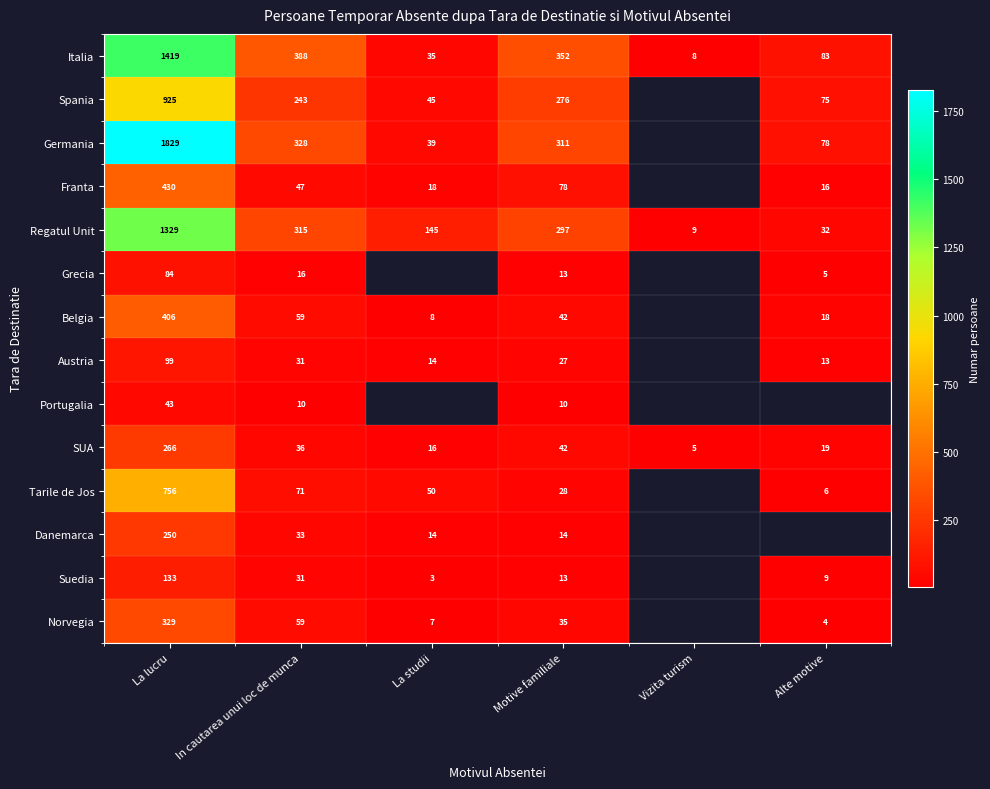

What is the total value across all series at Motive familiale?

1538